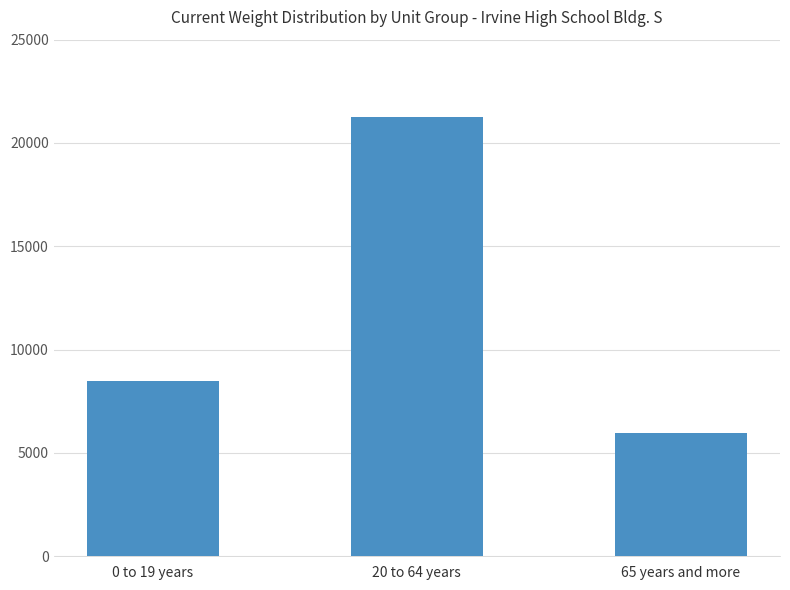

Rank the categories by value from highest to lowest.

20 to 64 years, 0 to 19 years, 65 years and more